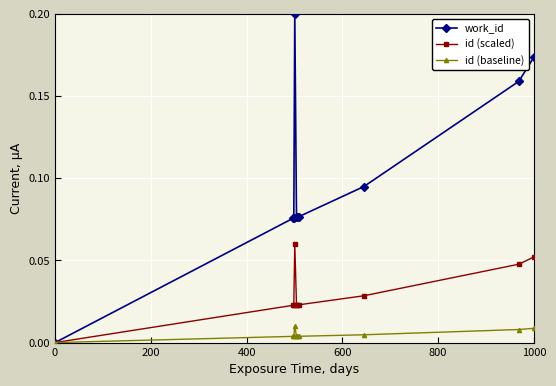

Which series has the largest total across all categories?

work_id